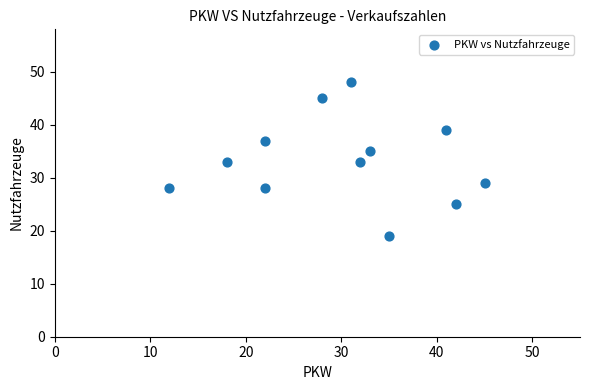

What is the average X value?

30